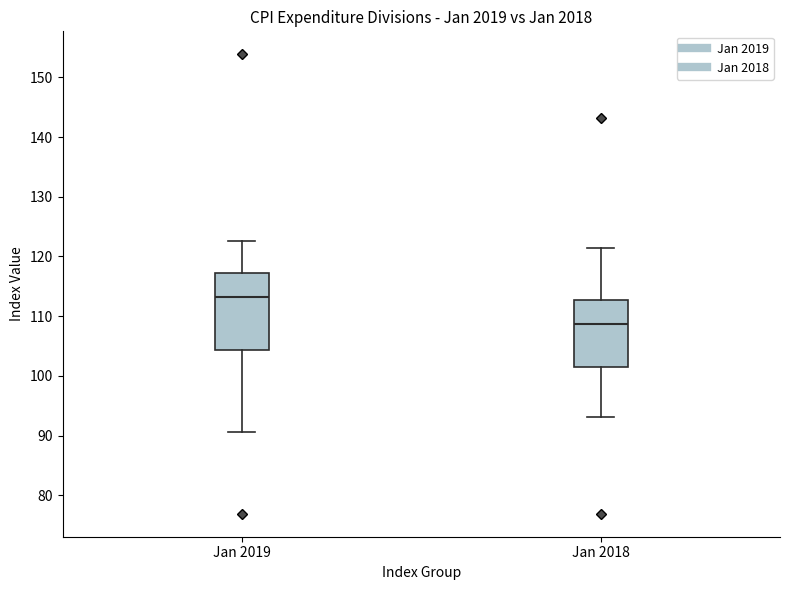

Reading left to right, read every box against the y-axis: the position of its median line, the range the box covers, and the ends of its whiskers. The values are not printed on the chart, so give them approximately, as read against the axis.

Jan 2019: median 113, box 104 to 117, whiskers 91 to 123
Jan 2018: median 109, box 102 to 113, whiskers 93 to 121